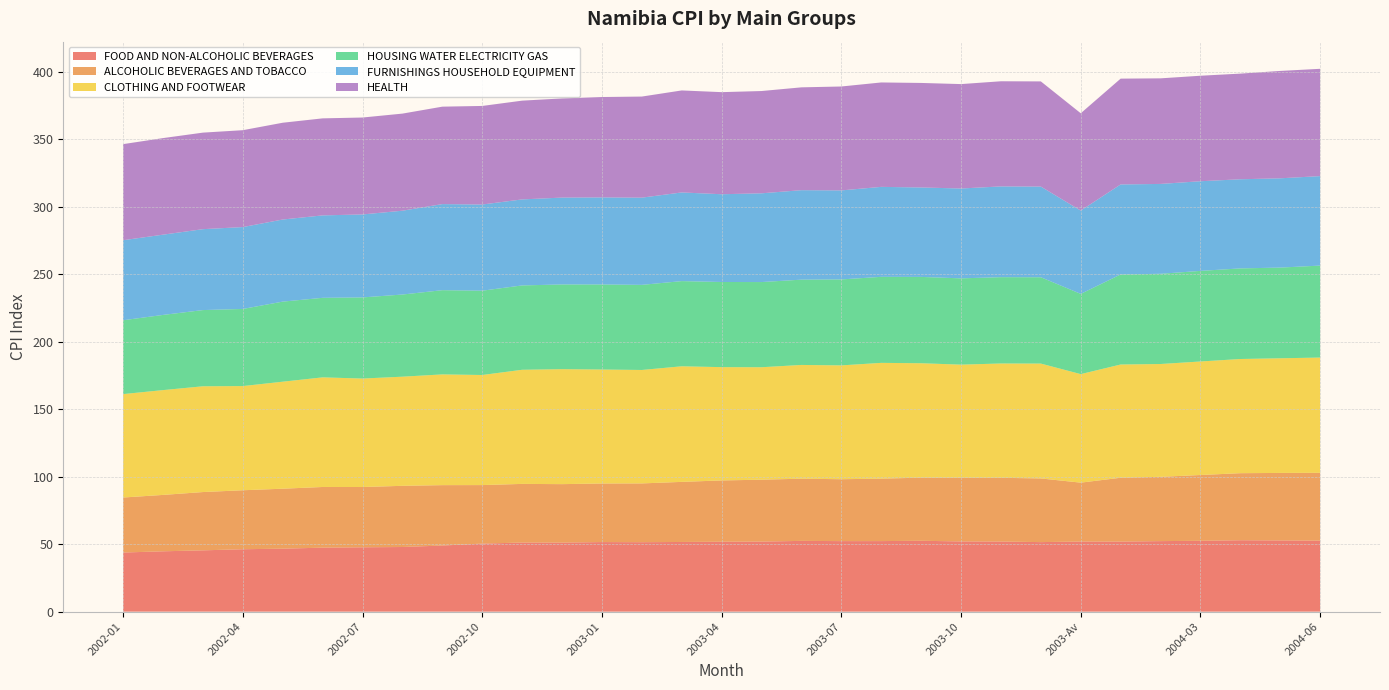

Reading right to left, what are all the values shown in this chart?

FOOD AND NON-ALCOHOLIC BEVERAGES: 52.6	52.8	52.9	52.5	52.3	51.9	52.0	51.5	52.0	52.0	52.5	52.3	52.3	52.4	51.9	51.8	51.6	51.5	51.6	51.2	51.2	50.4	49.0	47.9	47.7	47.4	46.7	46.2	45.4	44.7	43.8
ALCOHOLIC BEVERAGES AND TOBACCO: 50.2	50.0	49.7	48.8	47.6	47.3	43.6	47.2	47.2	47.2	46.8	46.3	45.9	46.1	45.8	45.4	44.5	43.5	43.4	43.3	43.5	43.4	44.7	45.3	44.7	45.0	44.4	43.7	43.2	41.8	40.8
CLOTHING AND FOOTWEAR: 85.4	85.0	84.6	84.1	83.6	83.9	80.4	85.1	84.7	83.8	84.8	85.8	84.3	84.3	83.3	83.9	85.6	84.0	84.4	85.2	84.5	81.6	82.0	80.9	80.4	81.2	79.3	77.2	78.4	77.7	76.6
HOUSING WATER ELECTRICITY GAS: 68.1	67.2	67.1	67.1	66.8	66.7	59.5	64.0	64.0	63.9	64.0	63.7	63.7	63.2	63.1	63.1	63.1	63.1	63.0	62.8	62.5	62.5	62.4	60.9	60.1	58.9	59.3	57.1	56.5	55.7	54.7
FURNISHINGS HOUSEHOLD EQUIPMENT: 66.3	66.2	66.0	66.4	66.6	66.7	61.7	67.2	67.2	66.6	66.3	66.7	66.0	66.3	65.8	65.0	65.7	64.6	64.5	64.3	63.7	63.8	63.8	62.1	61.5	61.1	60.8	60.7	59.9	59.5	59.3
HEALTH: 79.5	79.5	78.3	78.2	78.2	78.4	72.1	77.9	77.9	77.4	77.4	77.4	77.0	76.2	75.8	75.6	75.6	74.9	74.4	73.5	73.2	73.0	72.2	71.9	71.8	71.9	71.7	71.8	71.5	71.5	71.2